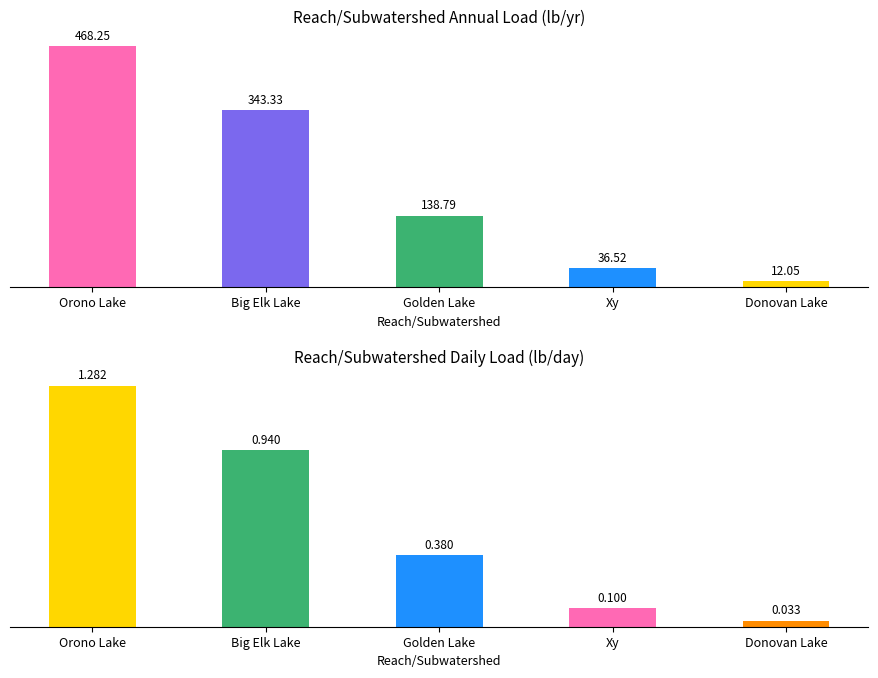

True or false: Load (lb/yr) has a value of 6.5 at Donovan Lake.

False